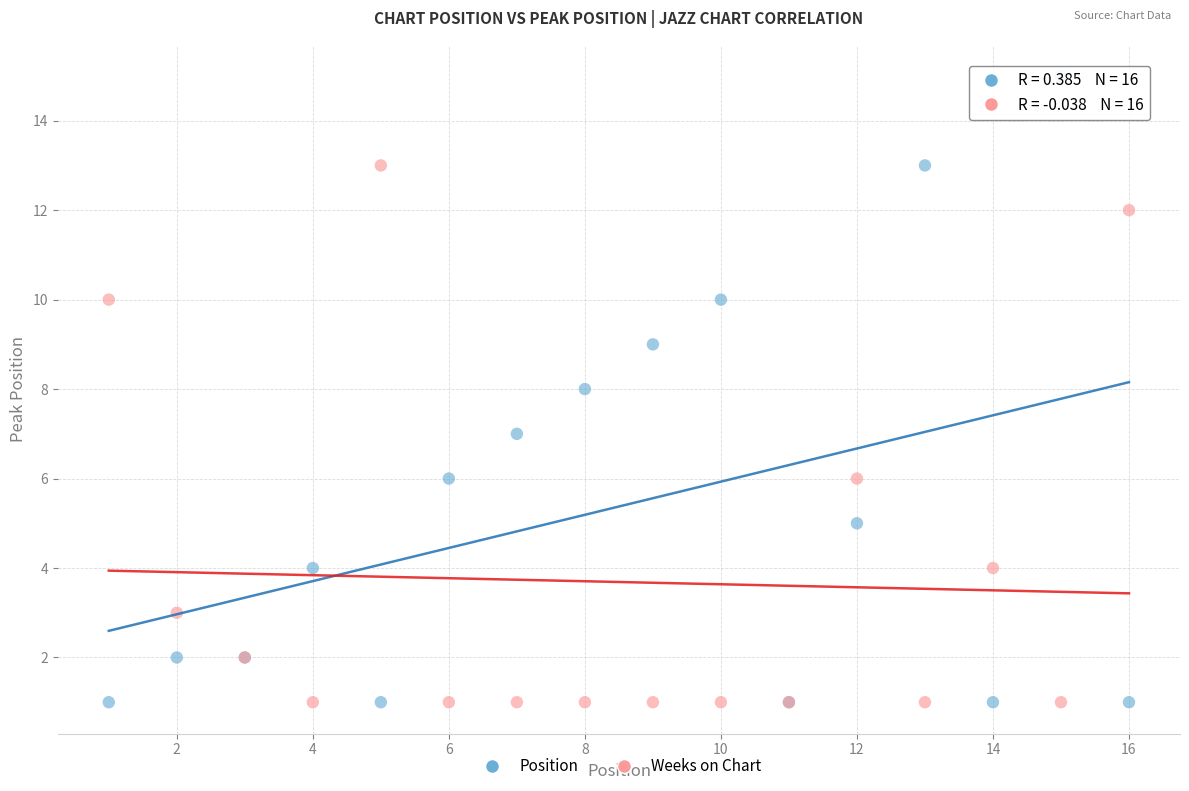

Which series has the largest Y range (max minus min)?

Position